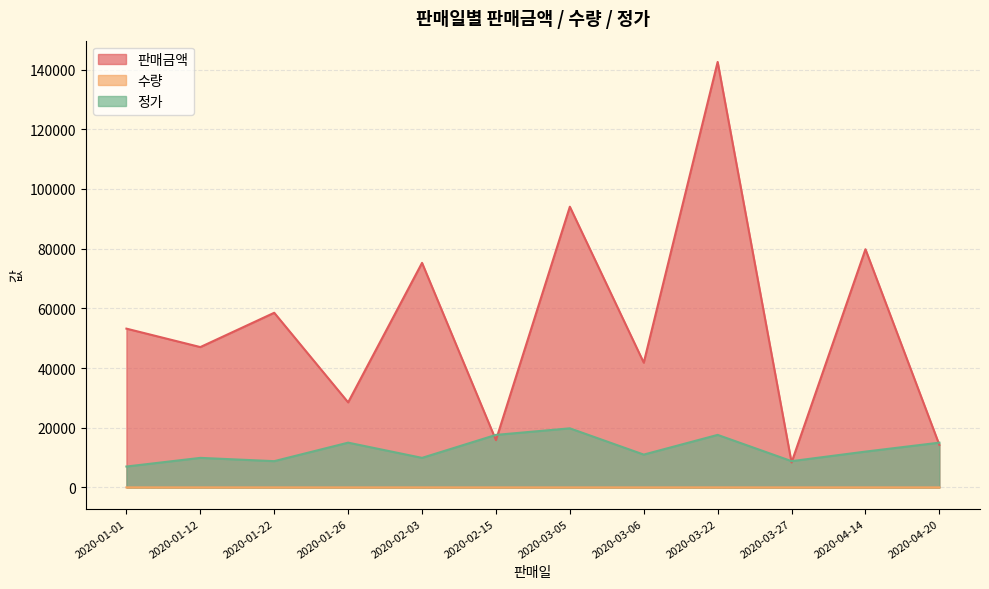

Reading right to left, transcribe all the data shown in this chart.

판매금액: 14250	79800	8360	142560	41800	94050	15840	75240	28500	58520	47025	53200
수량: 1	7	1	9	4	5	1	8	2	7	5	8
정가: 15000	12000	8800	17600	11000	19800	17600	9900	15000	8800	9900	7000